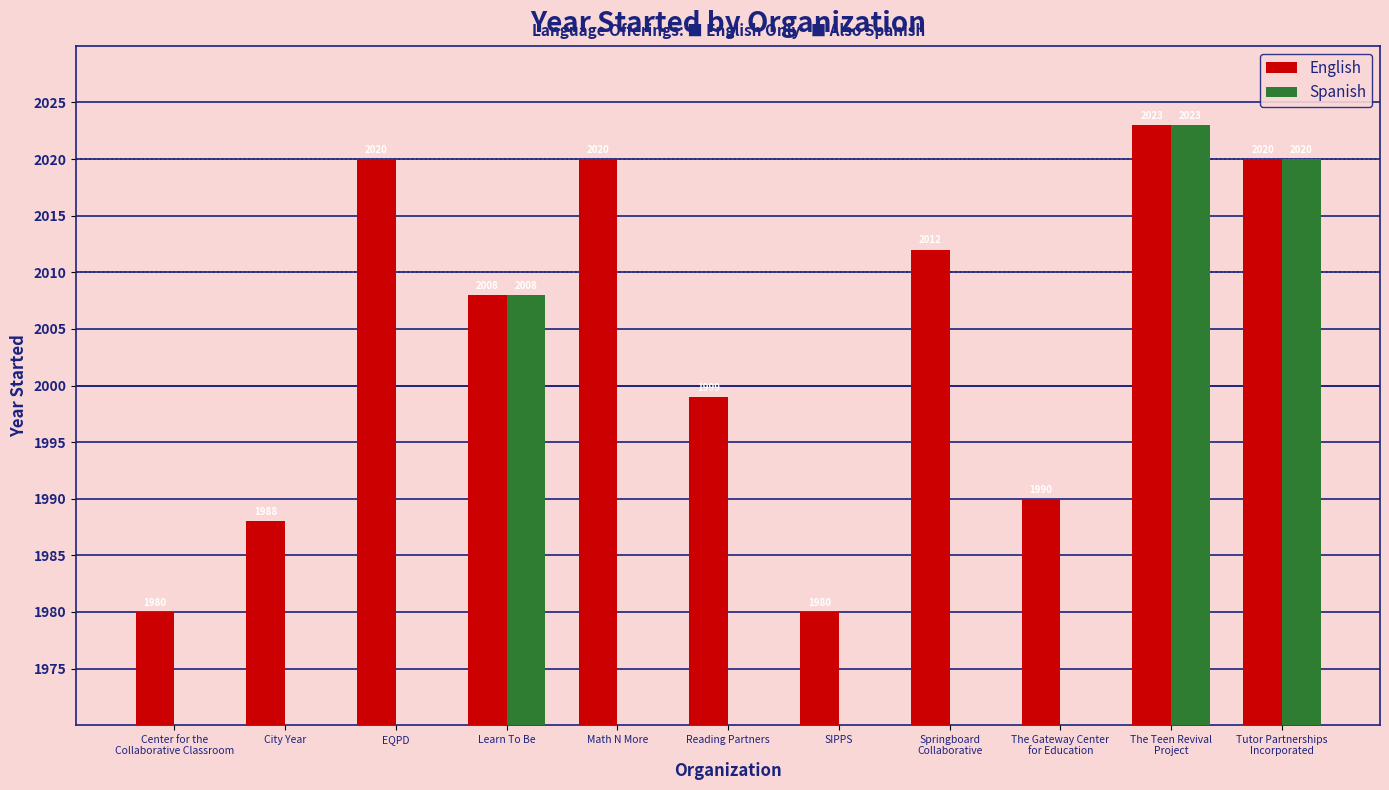

What position from the right is SIPPS?

5